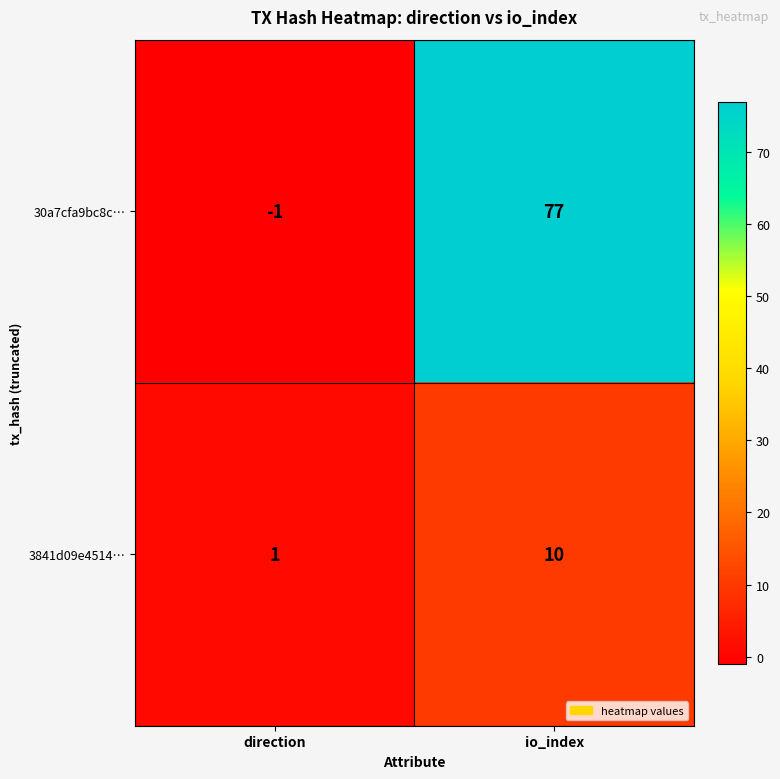

Which series has the largest total across all categories?

30a7cfa9bc8c…